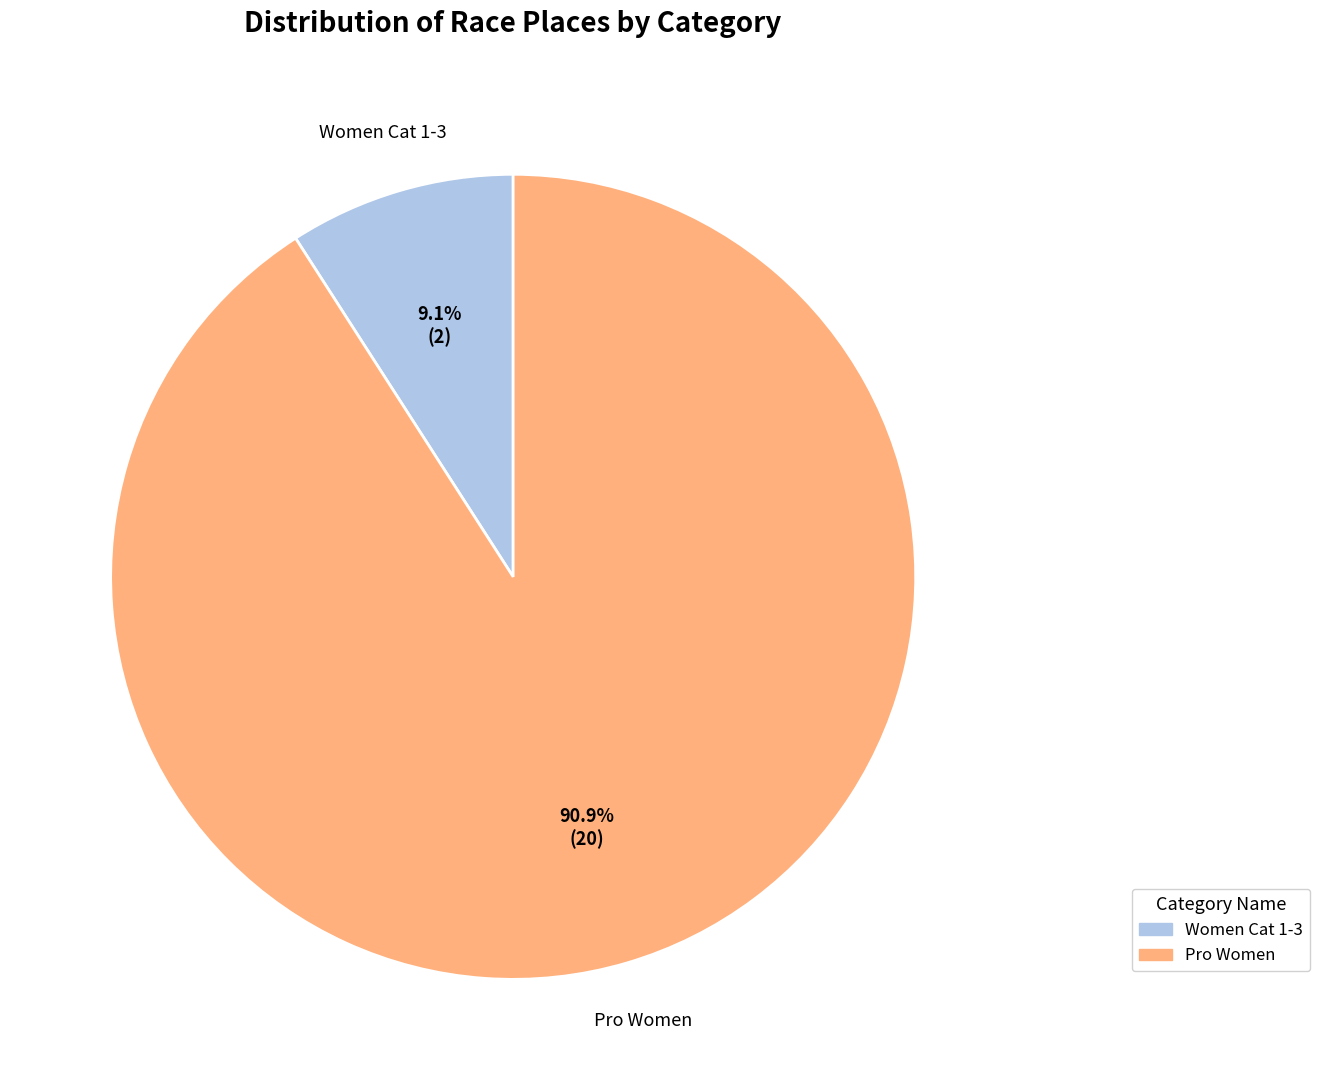

The Women Cat 1-3 slice represents 9% of the pie. True or false?

True